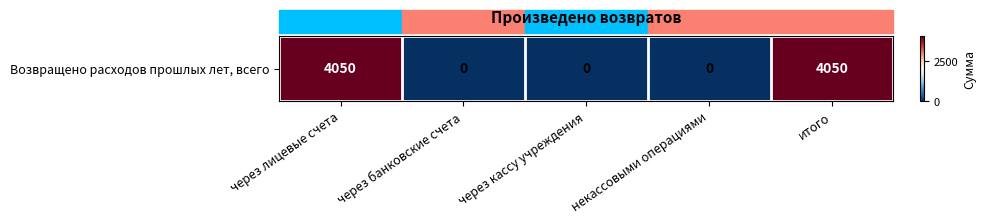

How many categories are shown in the chart?

5